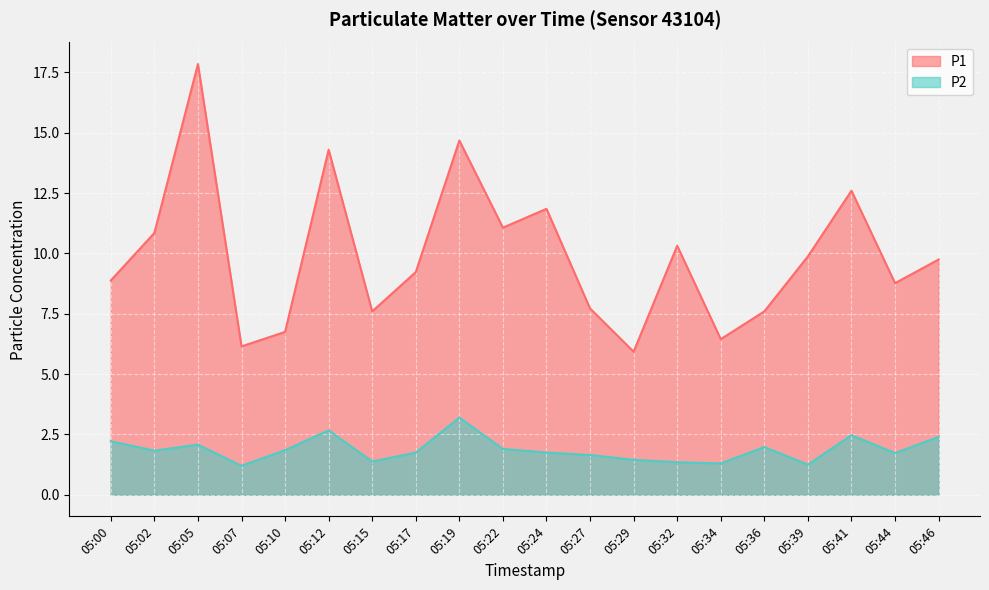

At which category is the sum across all series the highest?

05:05